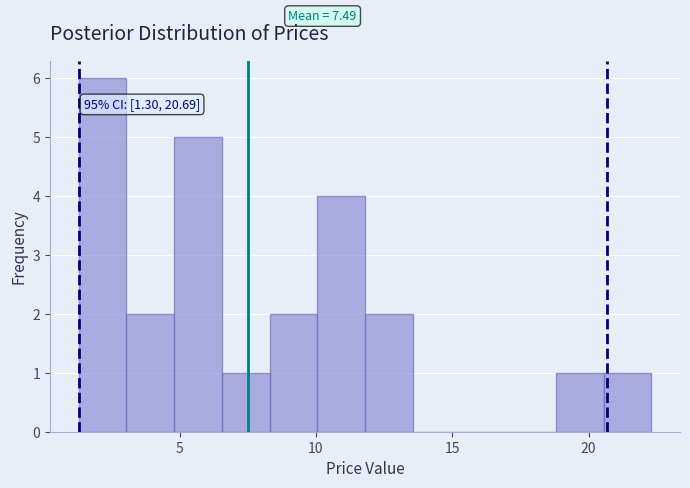

Read against the x-axis, roughly where is the centre of the tallest bar?

2.0